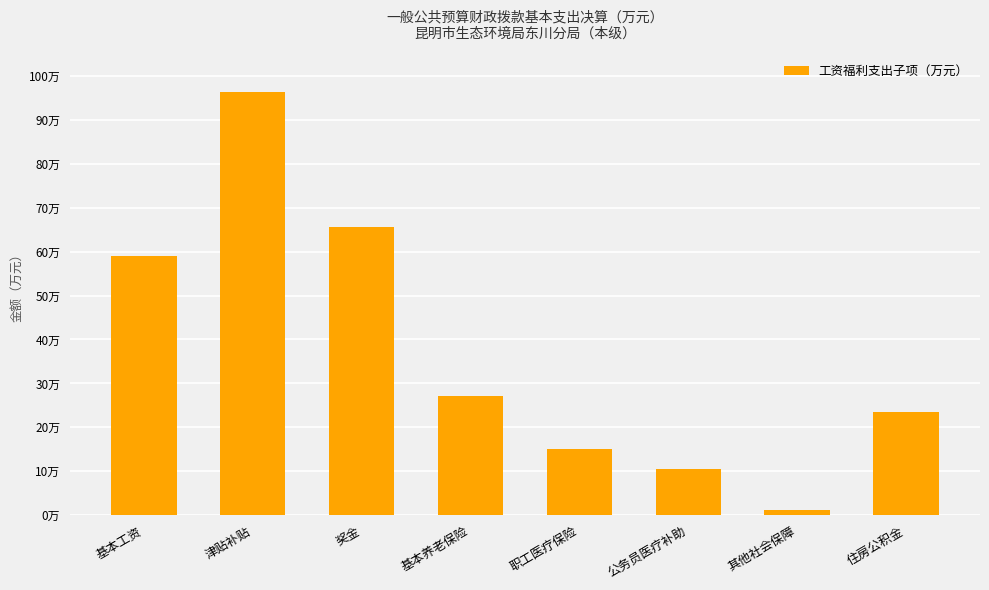

Are the bars grouped side by side (vs. stacked)?

No